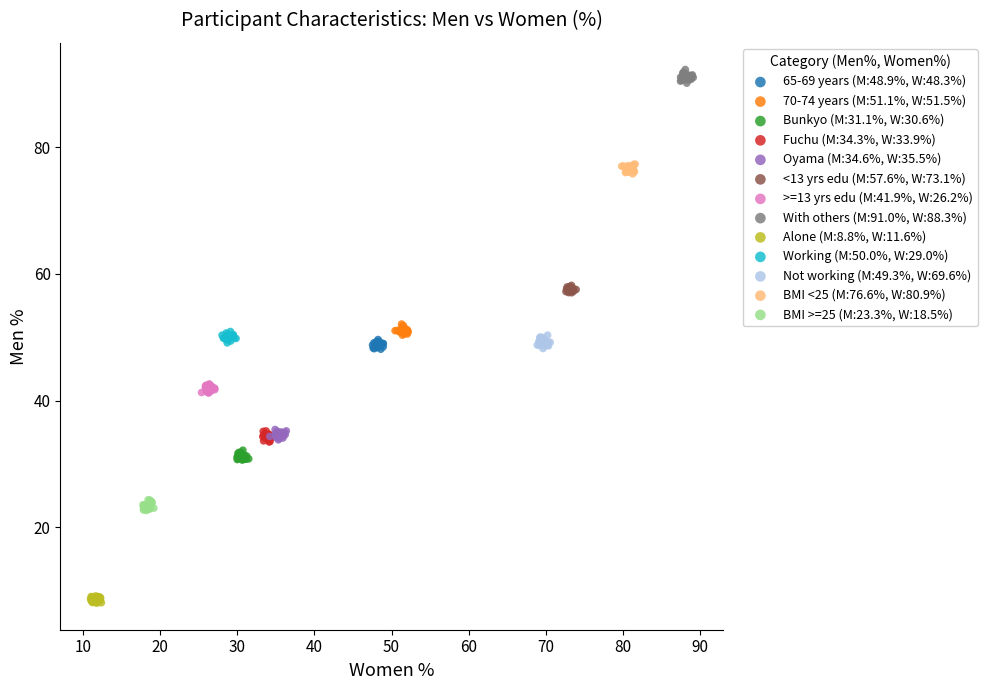

Which series contains the lowest Y value?

Alone (M:8.8%, W:11.6%)